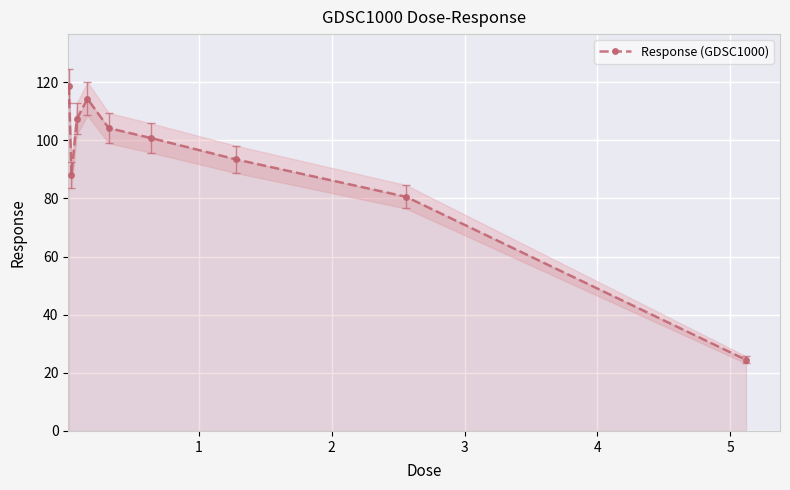

What is the smallest value displayed?

24.5